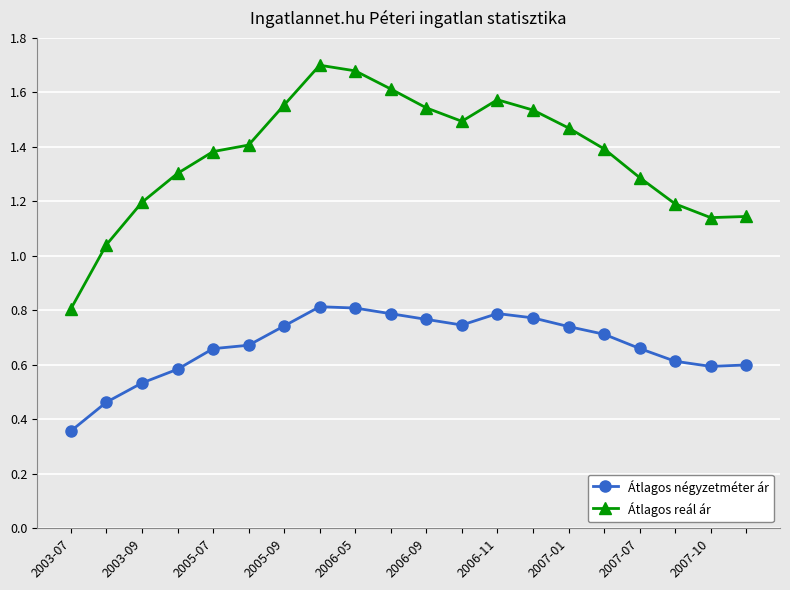

Count the number of categories in the chart.

20